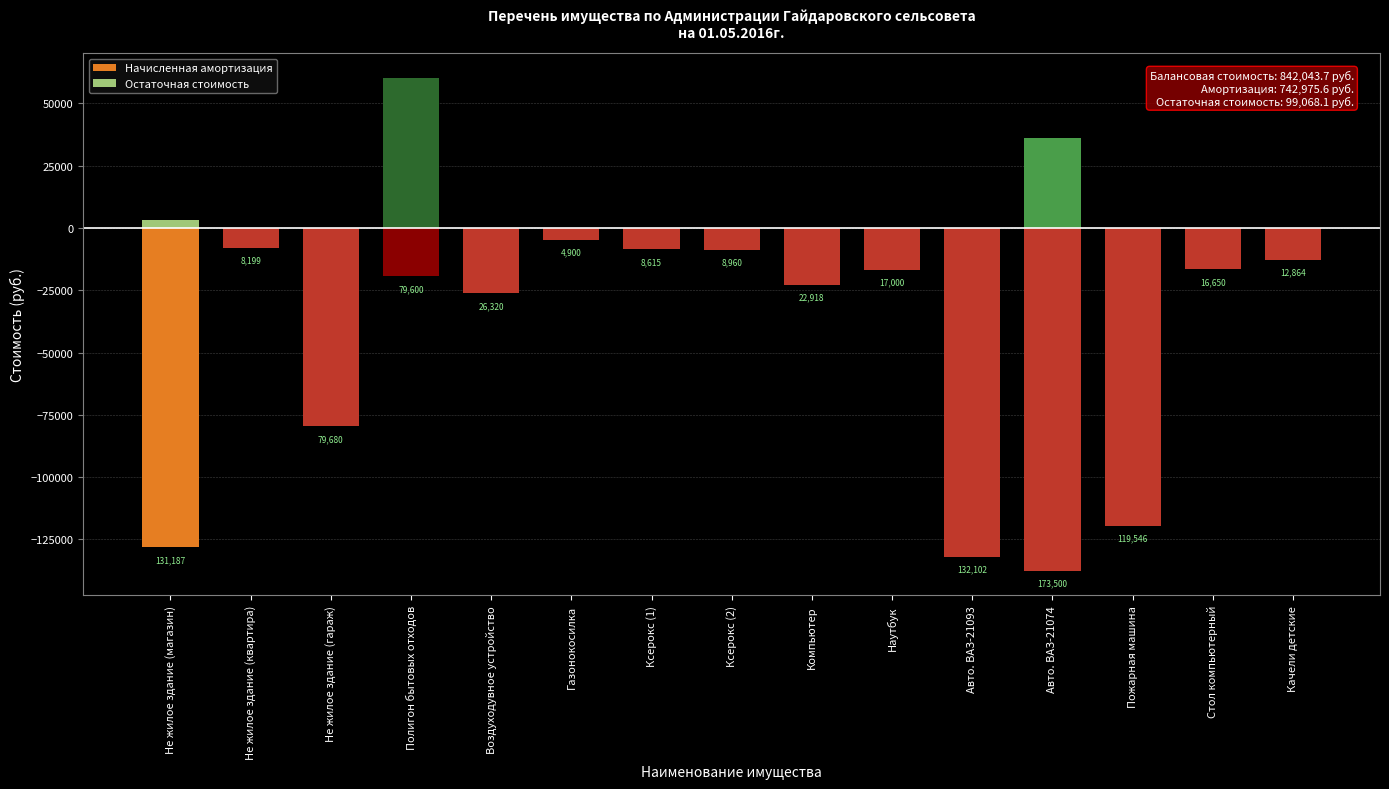

Which series has the widest spread of values?

Начисленная амортизация